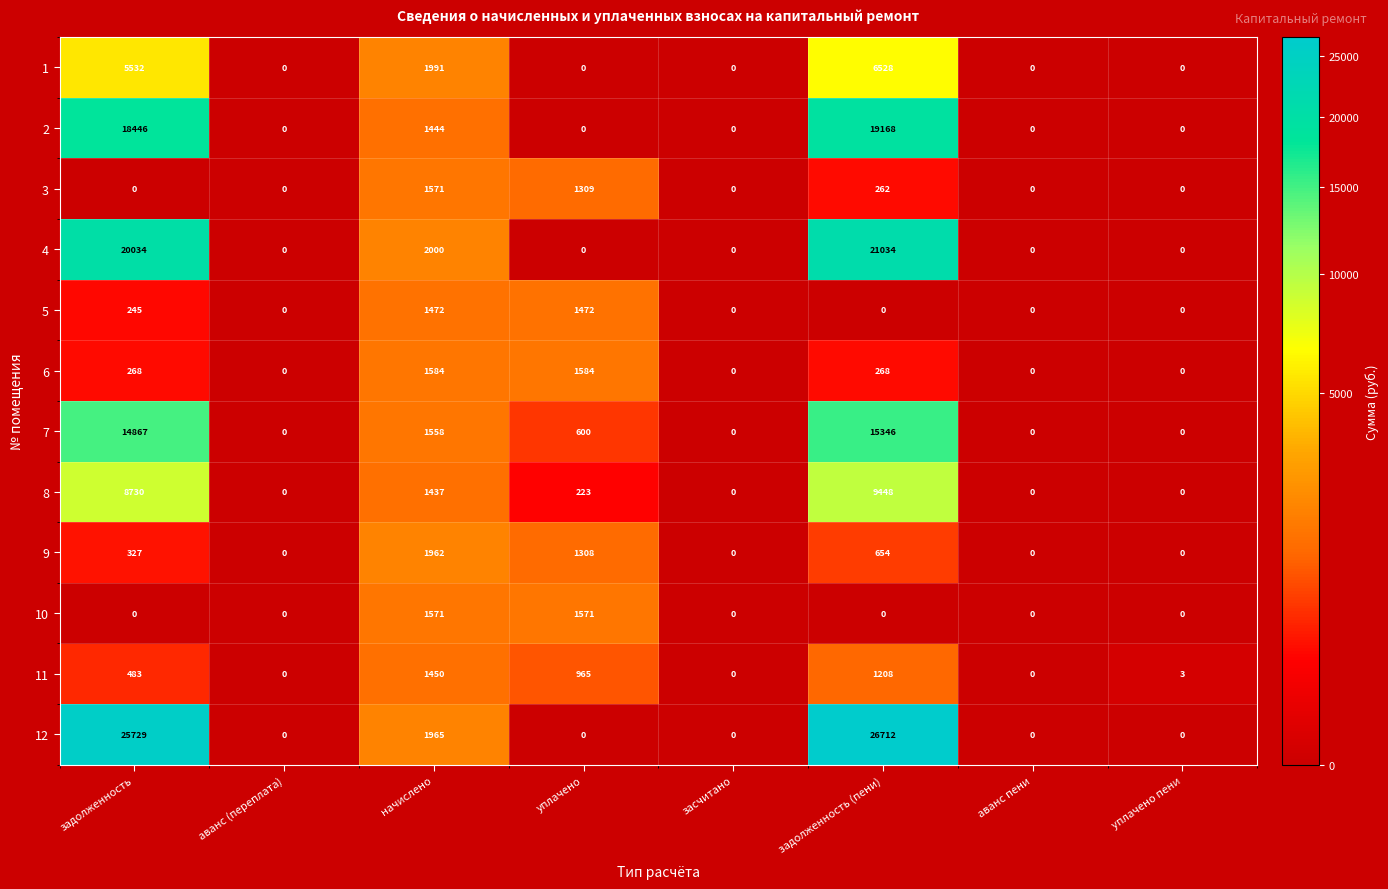

What is the difference between the highest and lowest values at уплачено пени?

3